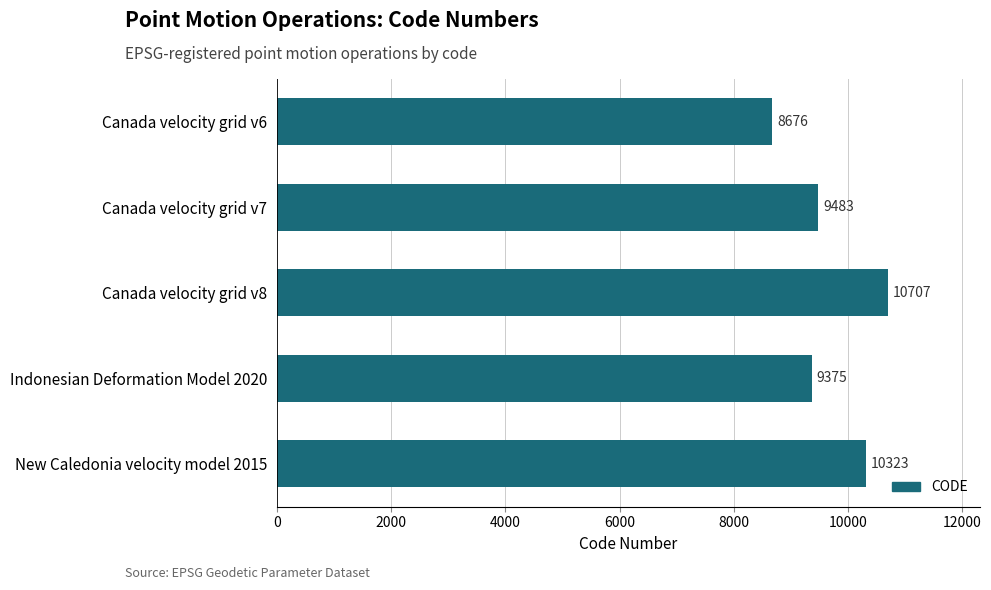

What is the difference between the maximum and minimum values?

2031